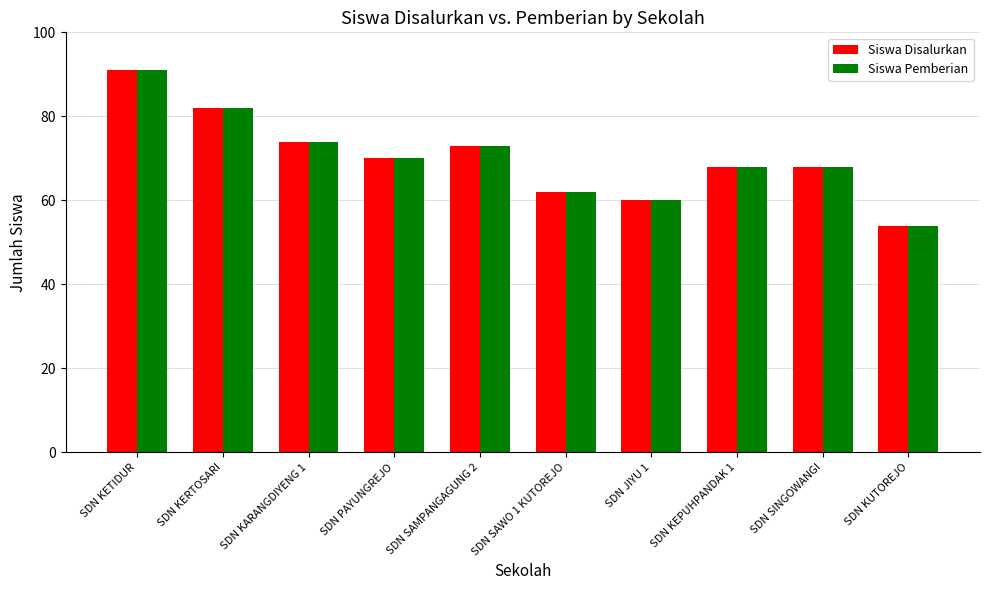

Count the number of data series in this chart.

2